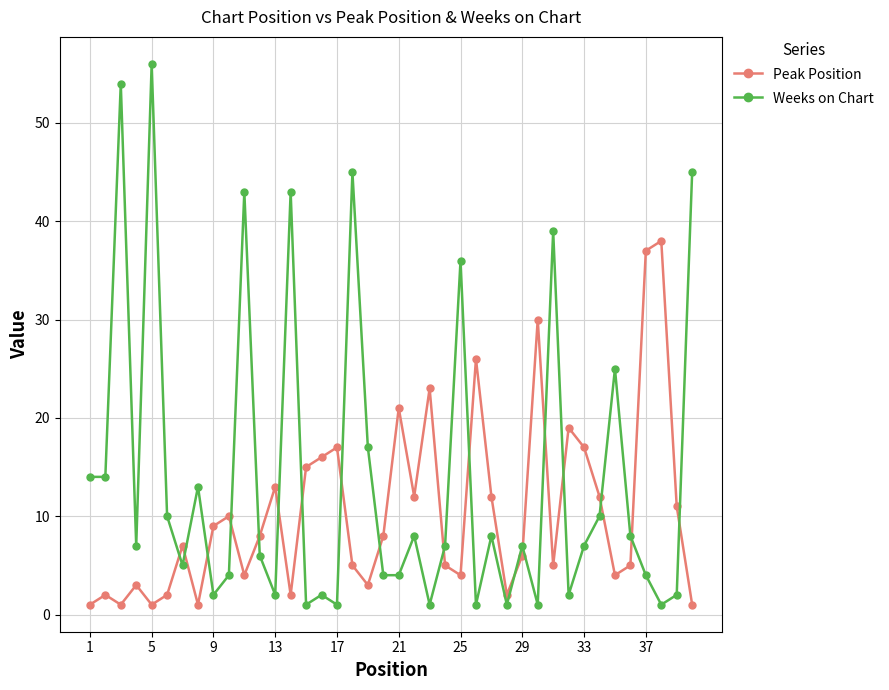

Rank the series by their maximum value, from highest to lowest.

Weeks on Chart, Peak Position